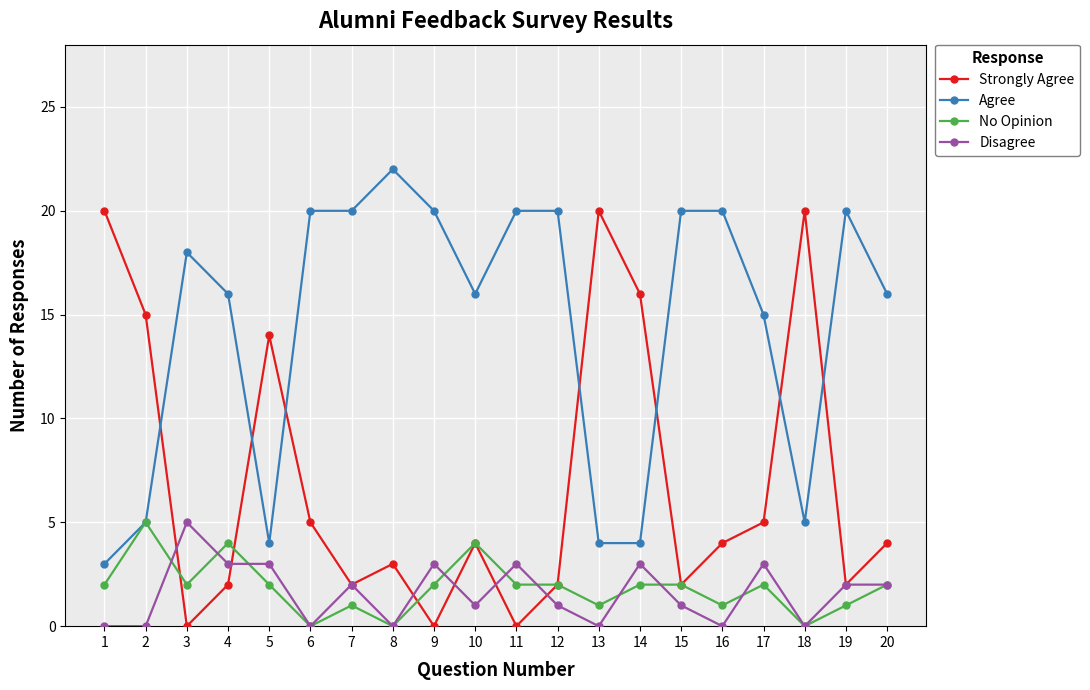

True or false: Agree and Disagree cross at least once.

False